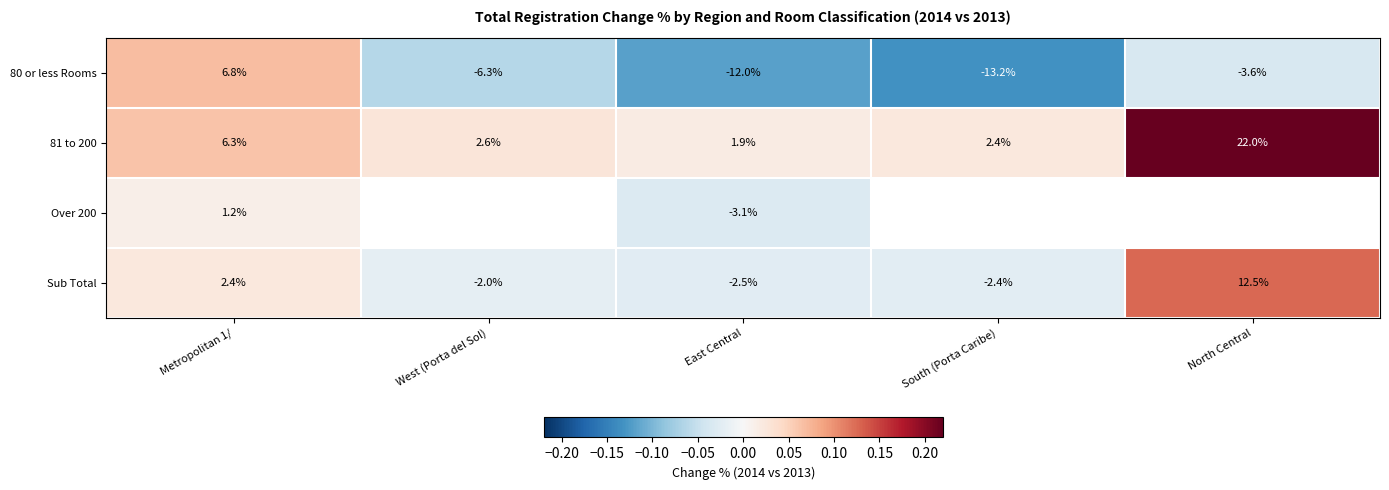

True or false: 81 to 200 has a value of 0.3 at North Central.

False